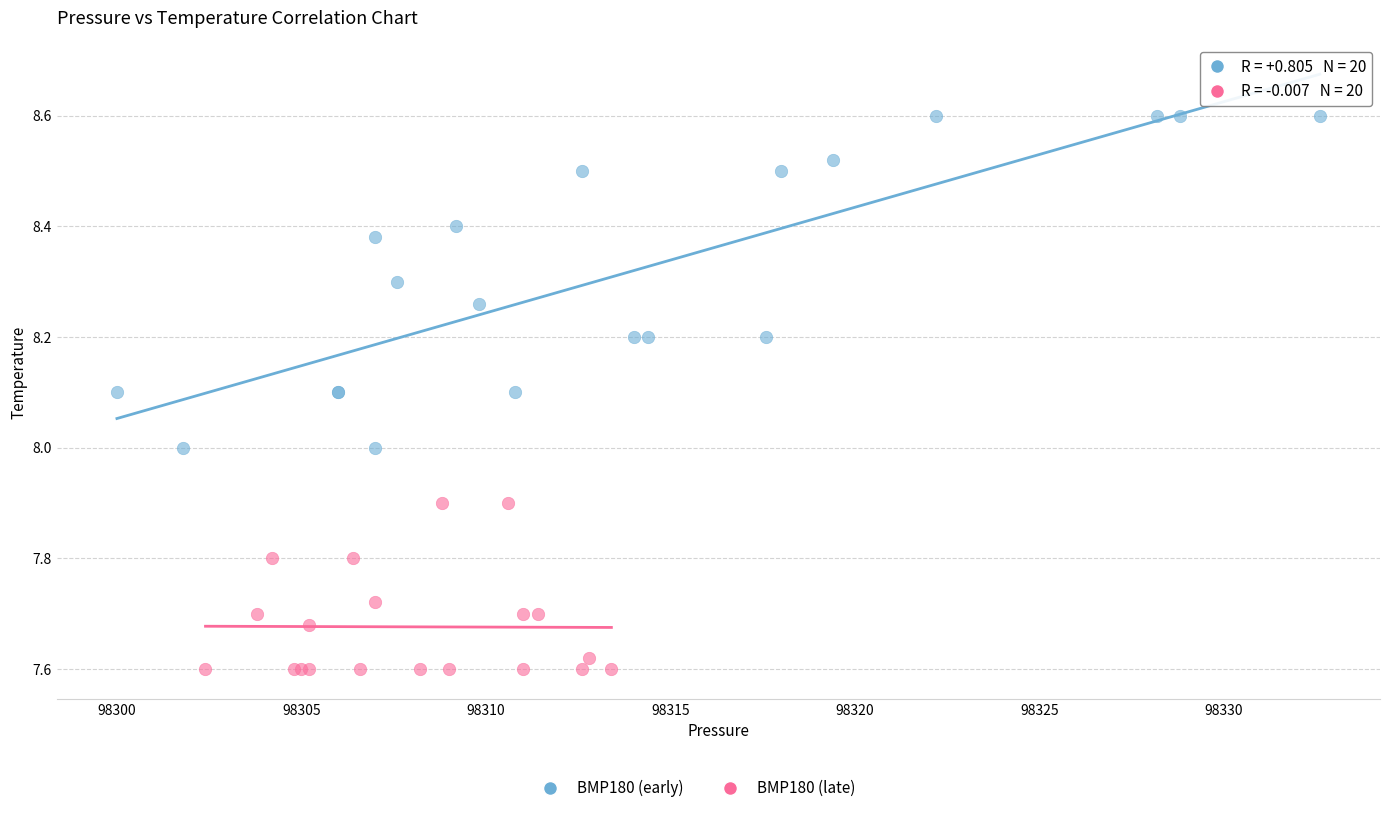

Which series reaches the maximum Y coordinate?

BMP180 (early)